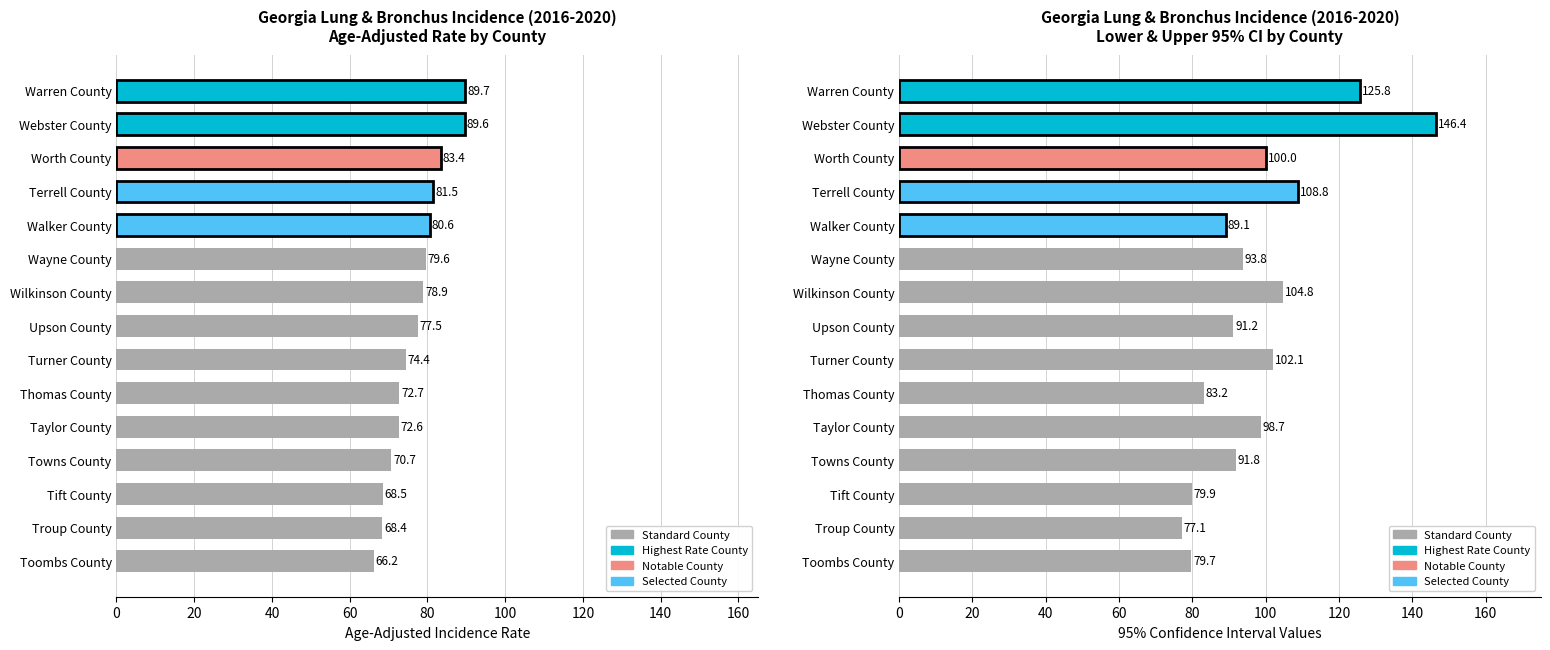

Read the Upper 95% CI value at 100.

102.1